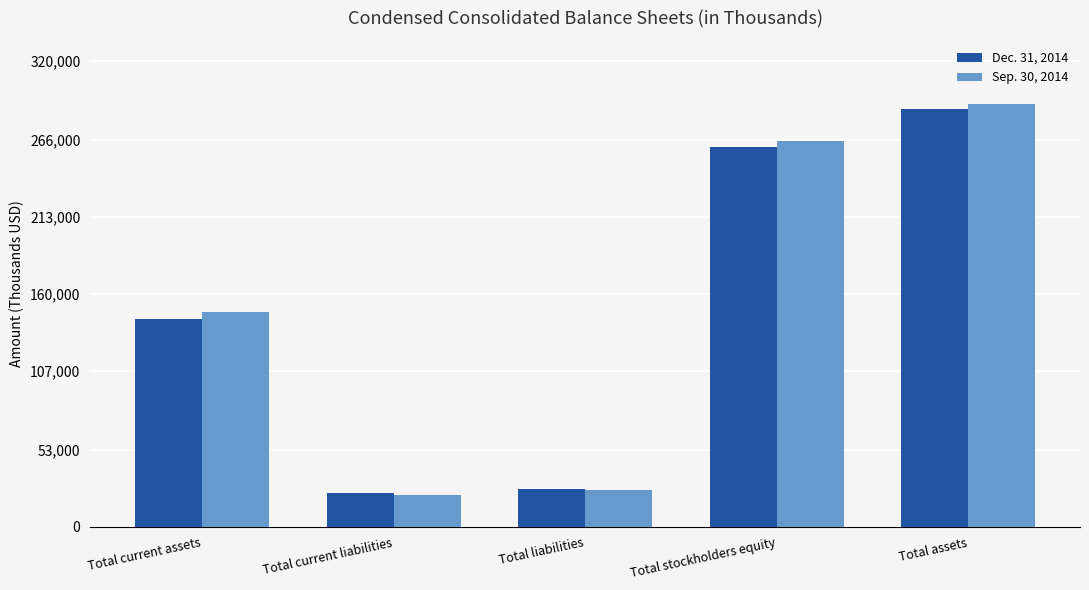

Rank the series by their maximum value, from highest to lowest.

Sep. 30, 2014, Dec. 31, 2014